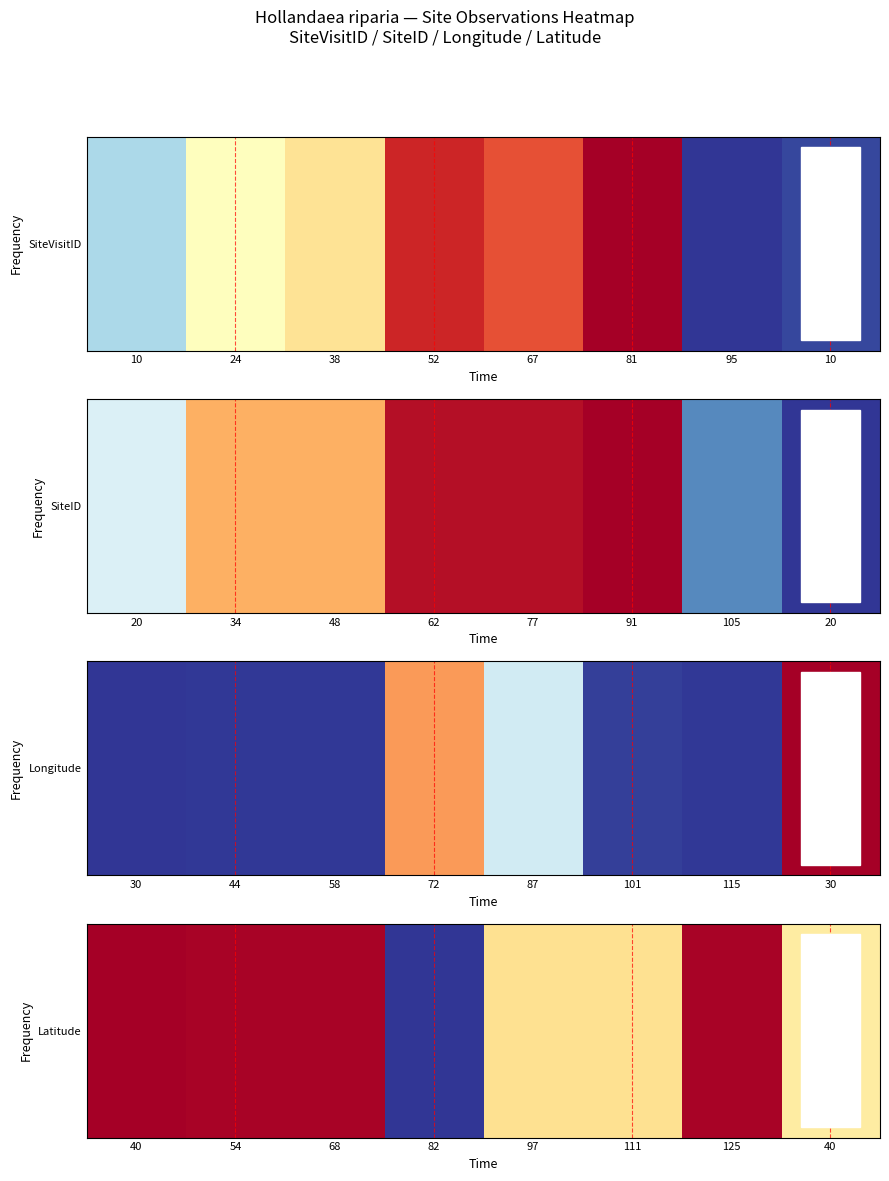

List the labels in order of value, largest first.

40, 54, 68, 125, 97, 111, 40, 82